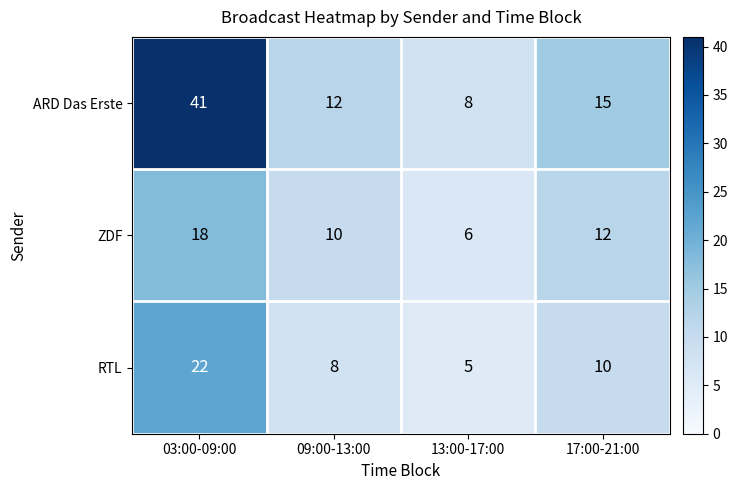

The value of ZDF at 13:00-17:00 is 9. True or false?

False